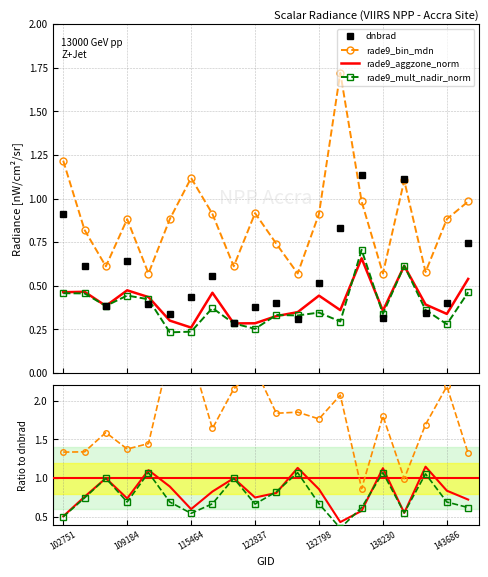

After their last crossing, which series has the higher values: dnbrad or rade9_mult_nadir_norm?

dnbrad